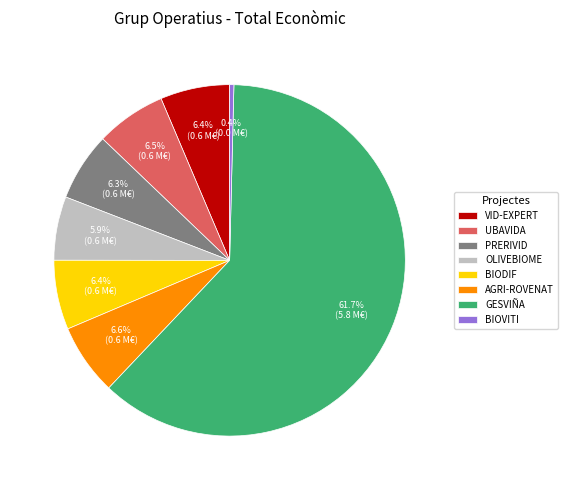

To the nearest percent, what is the average slice percentage?

12%